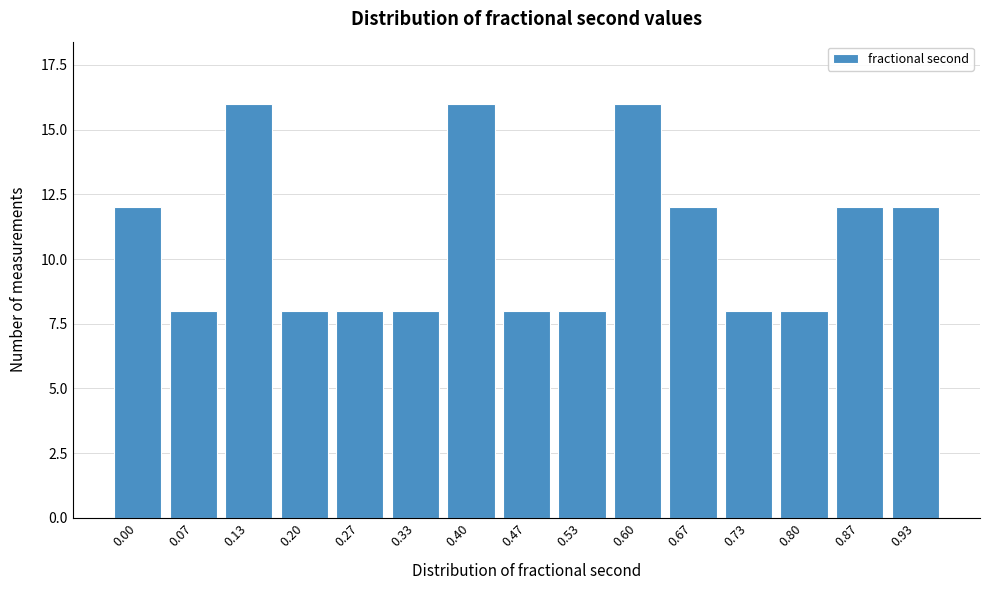

Reading right to left, list all the values displayed in this chart.

12	12	8	8	12	16	8	8	16	8	8	8	16	8	12